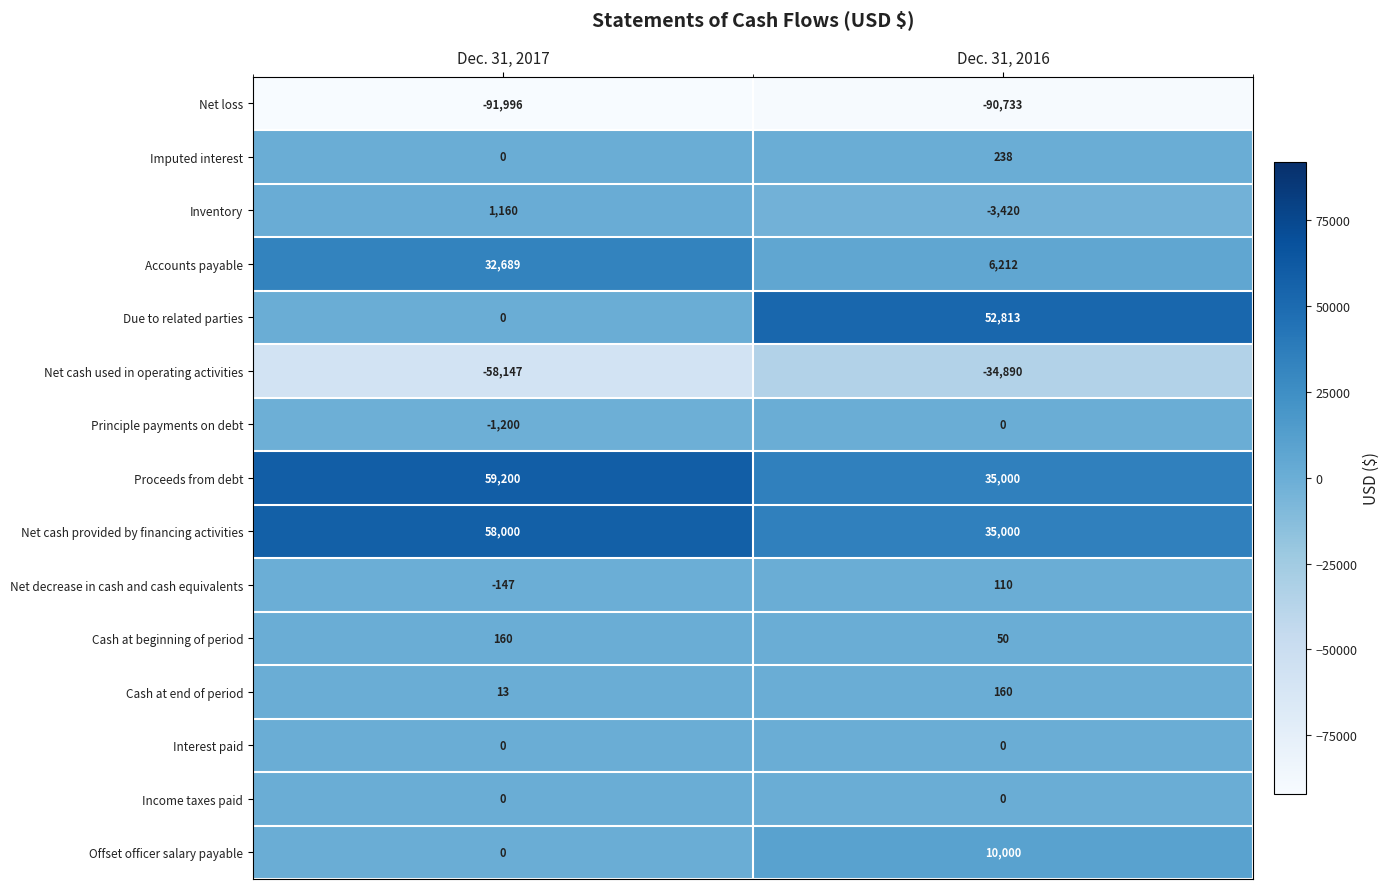

Reading right to left, list all the values displayed in this chart.

Net loss: -90733	-91996
Imputed interest: 238	0
Inventory: -3420	1160
Accounts payable: 6212	32689
Due to related parties: 52813	0
Net cash used in operating activities: -34890	-58147
Principle payments on debt: 0	-1200
Proceeds from debt: 35000	59200
Net cash provided by financing activities: 35000	58000
Net decrease in cash and cash equivalents: 110	-147
Cash at beginning of period: 50	160
Cash at end of period: 160	13
Interest paid: 0	0
Income taxes paid: 0	0
Offset officer salary payable: 10000	0